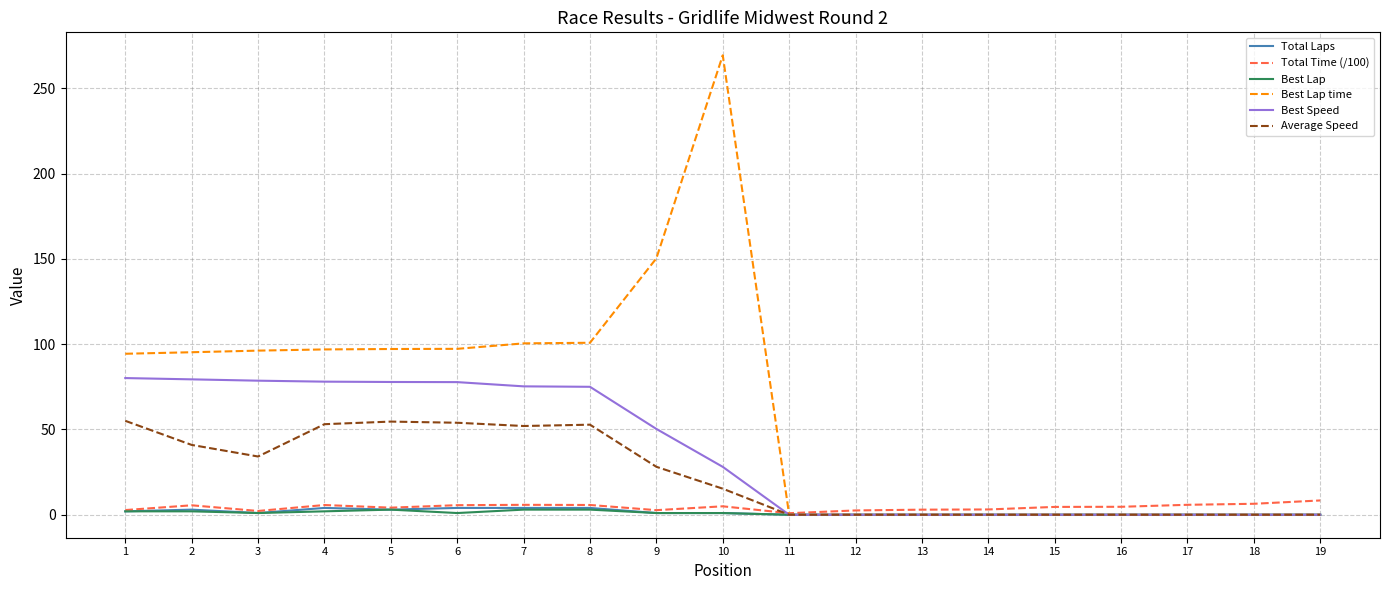

What is the maximum value shown in the chart?

269.3